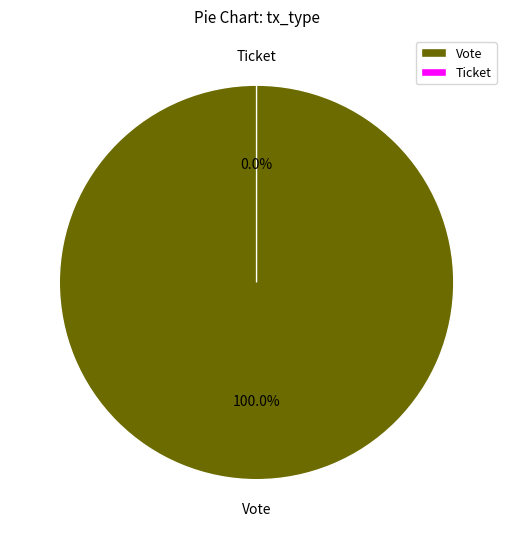

Which category has the smallest portion of the pie?

Ticket